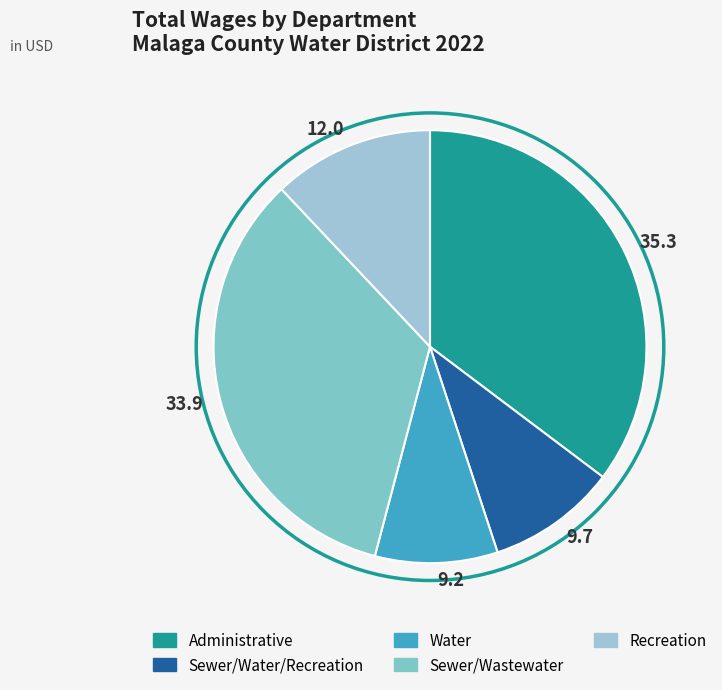

Is there any slice that represents more than half of the pie?

No